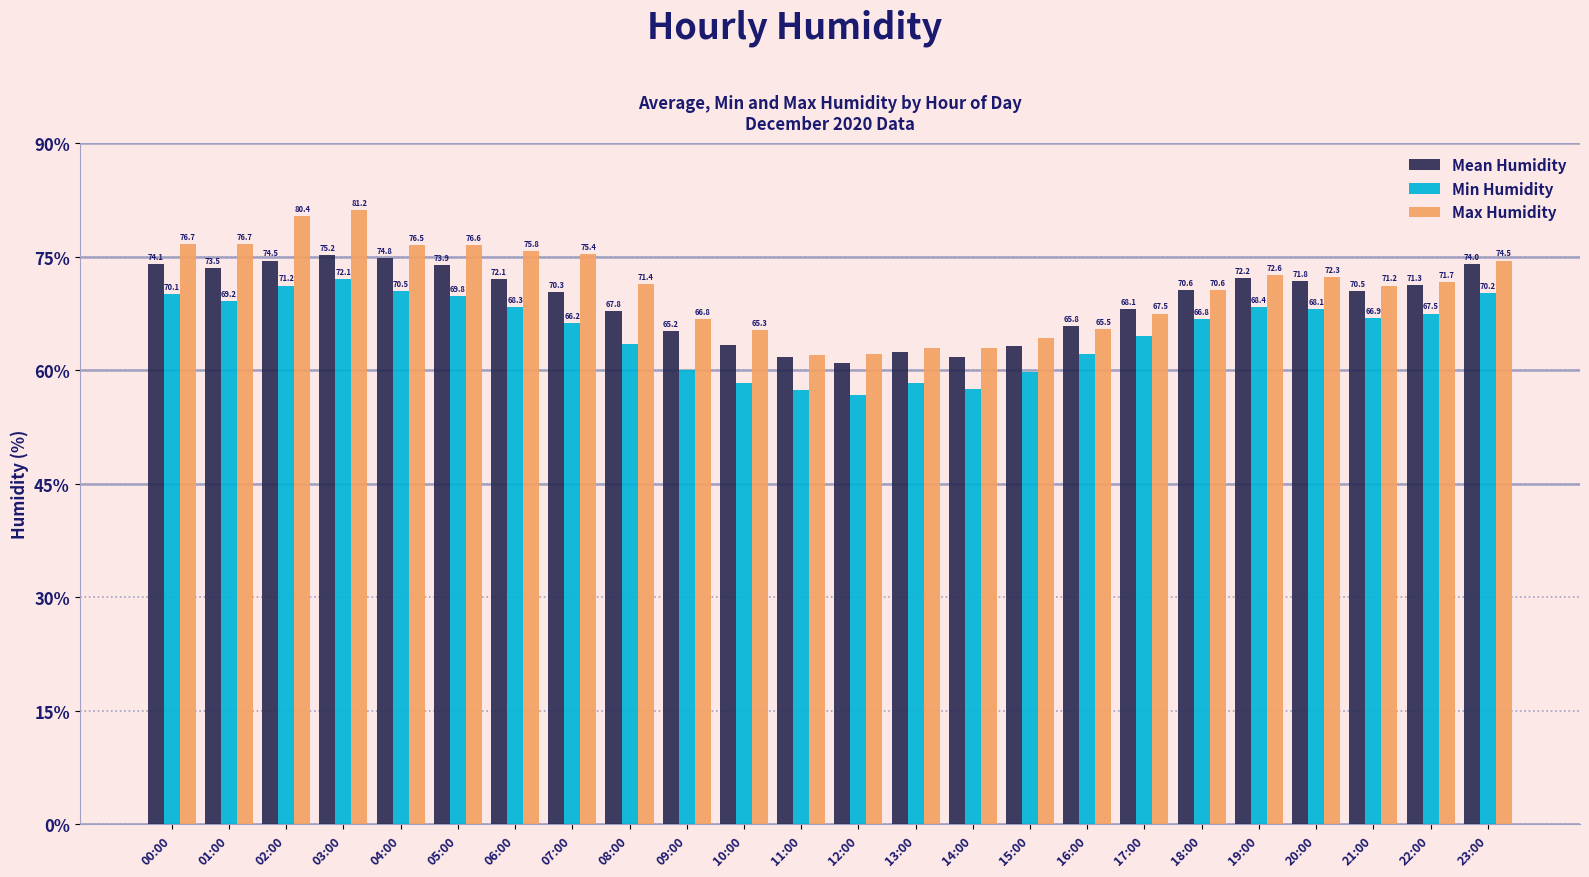

The Max Humidity series shows 24.0 at 02:00. True or false?

False